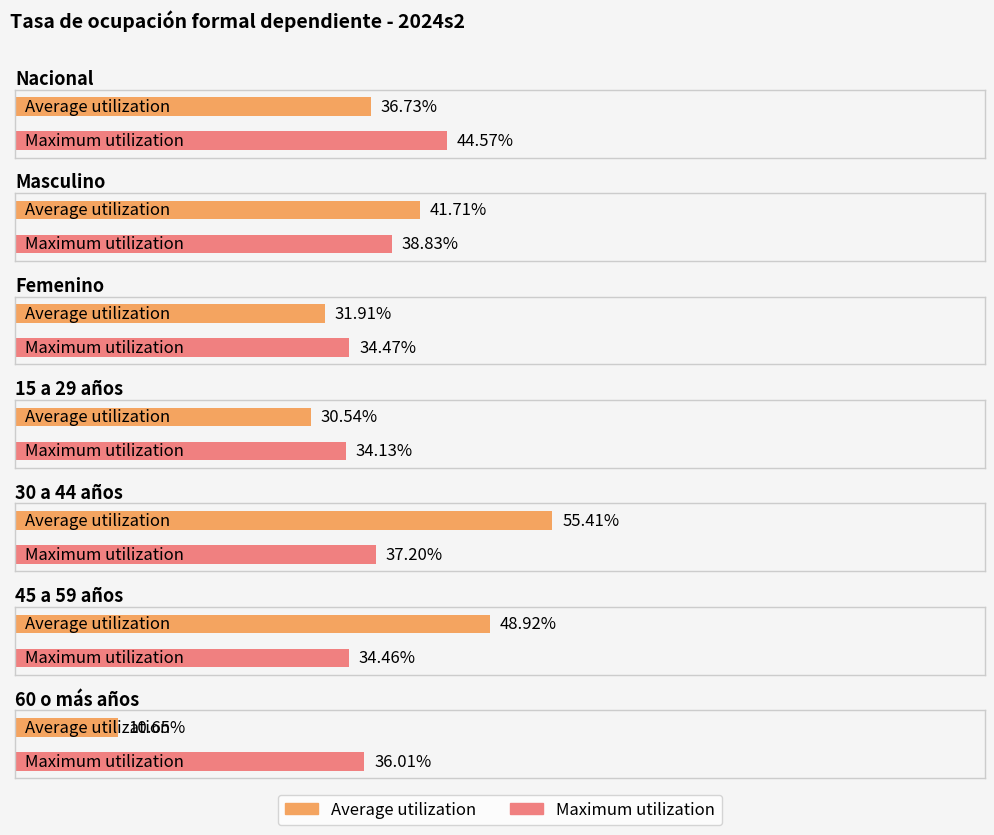

How many values in the Average utilization series are below 36?

3